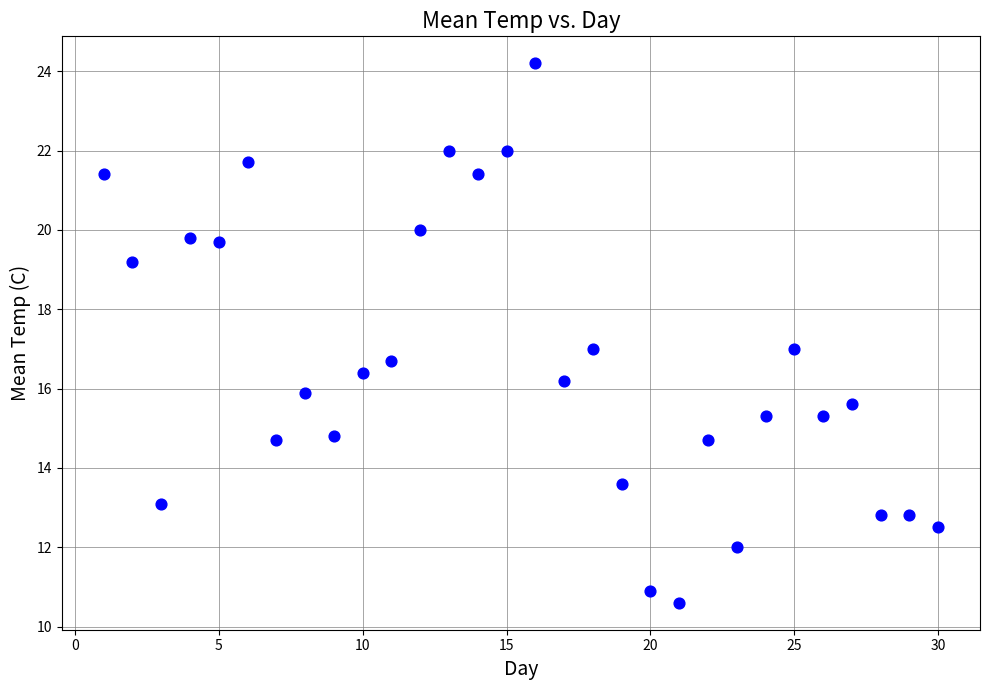

What is the range of Y values (max minus min)?

13.6